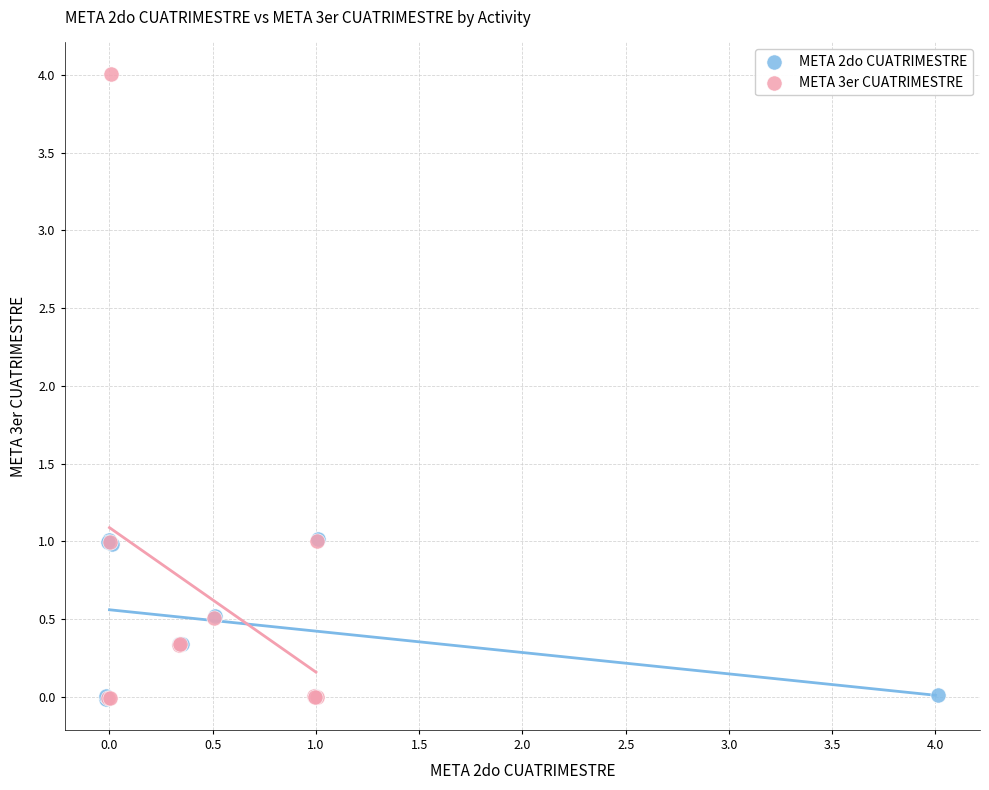

Which series contains the highest Y value?

META 3er CUATRIMESTRE